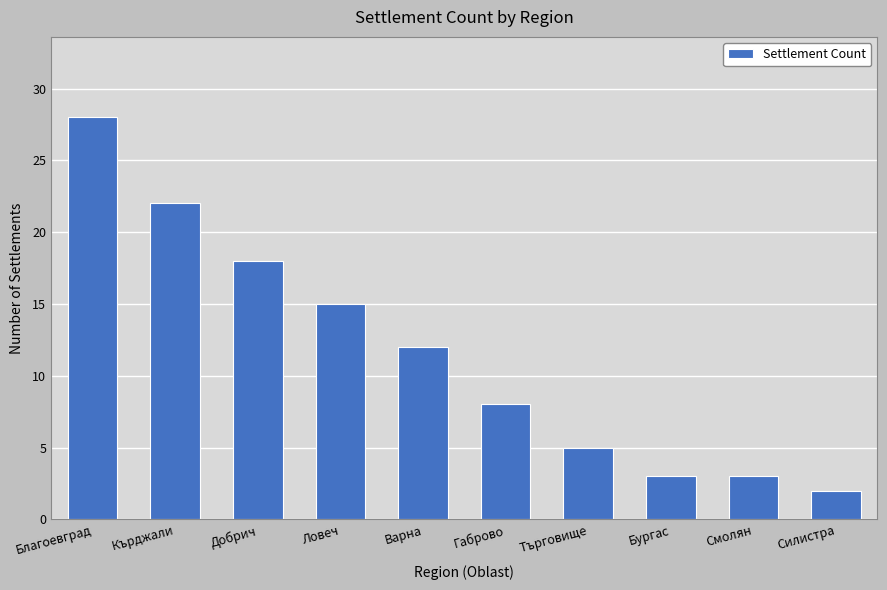

Which label corresponds to the largest value in the chart?

Благоевград